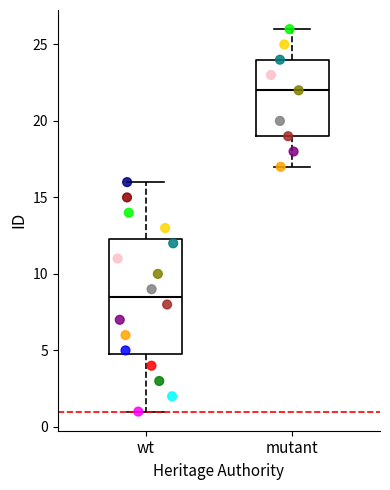

Where is the lower edge of the box for mutant on the y-axis? The values are not printed on the chart, so give them approximately, as read against the axis.

19.0